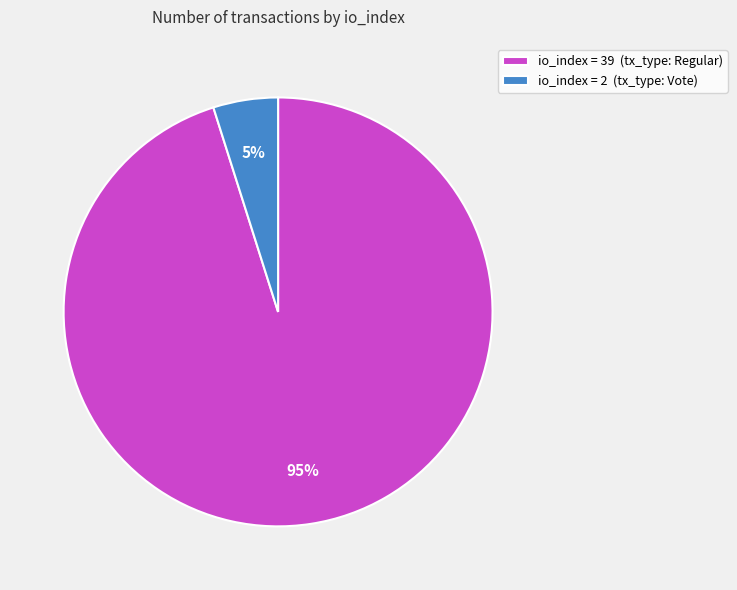

What percentage is the io_index = 2 (tx_type: Vote) slice, to the nearest percent?

5%